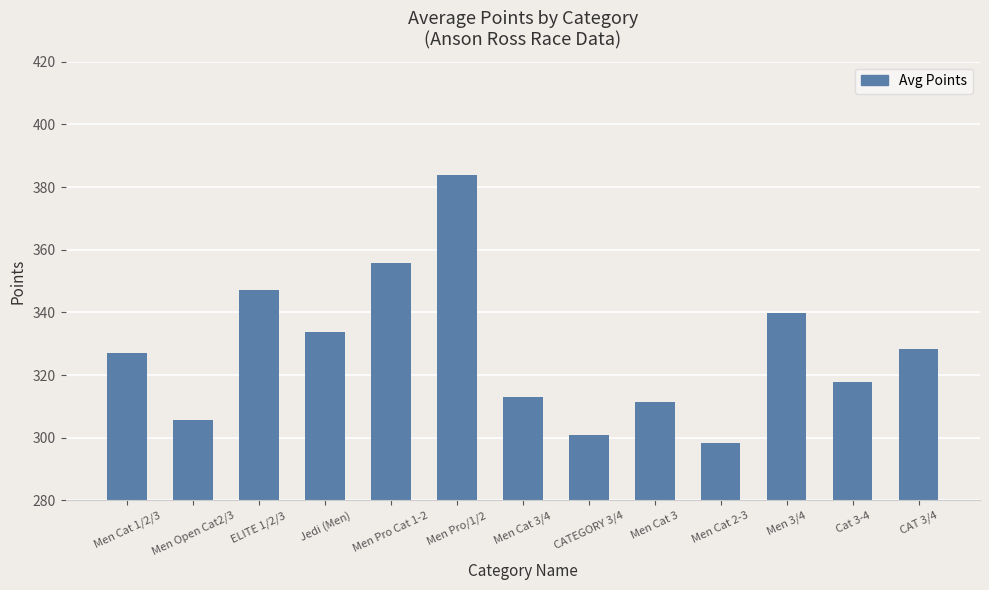

What is the sum of the values at Men Pro/1/2 and ELITE 1/2/3?

730.9